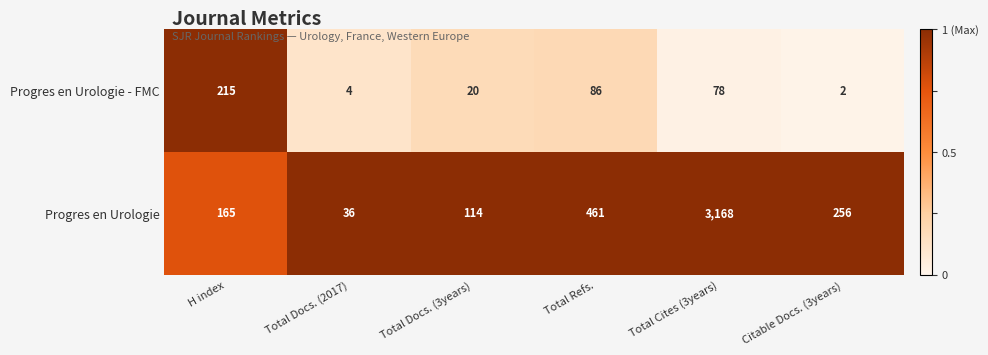

Rank the series at Total Docs. (3years) from lowest to highest value.

Progres en Urologie - FMC, Progres en Urologie